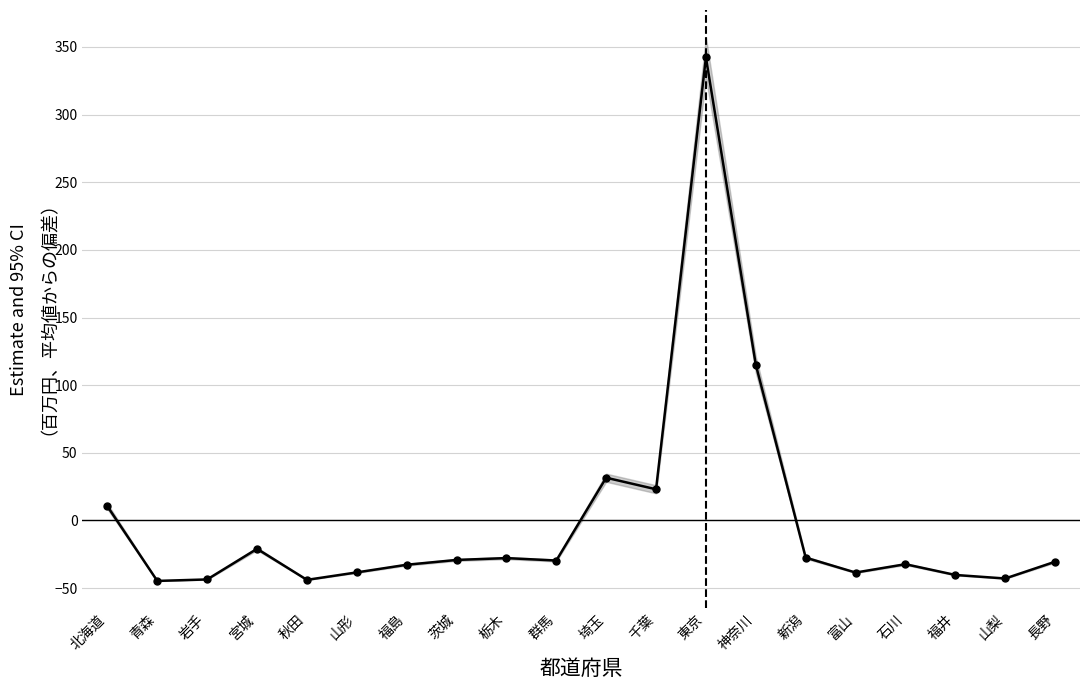

How many values are below zero?

15